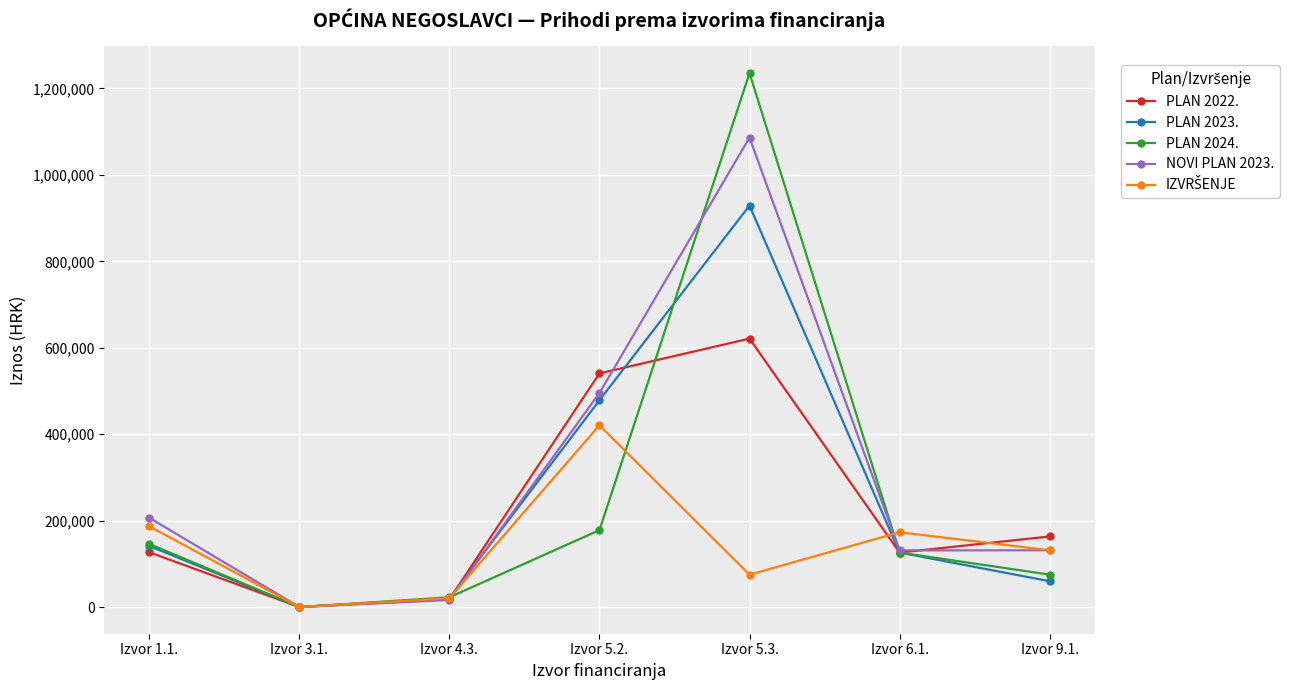

True or false: PLAN 2023. and PLAN 2024. cross at least once.

True